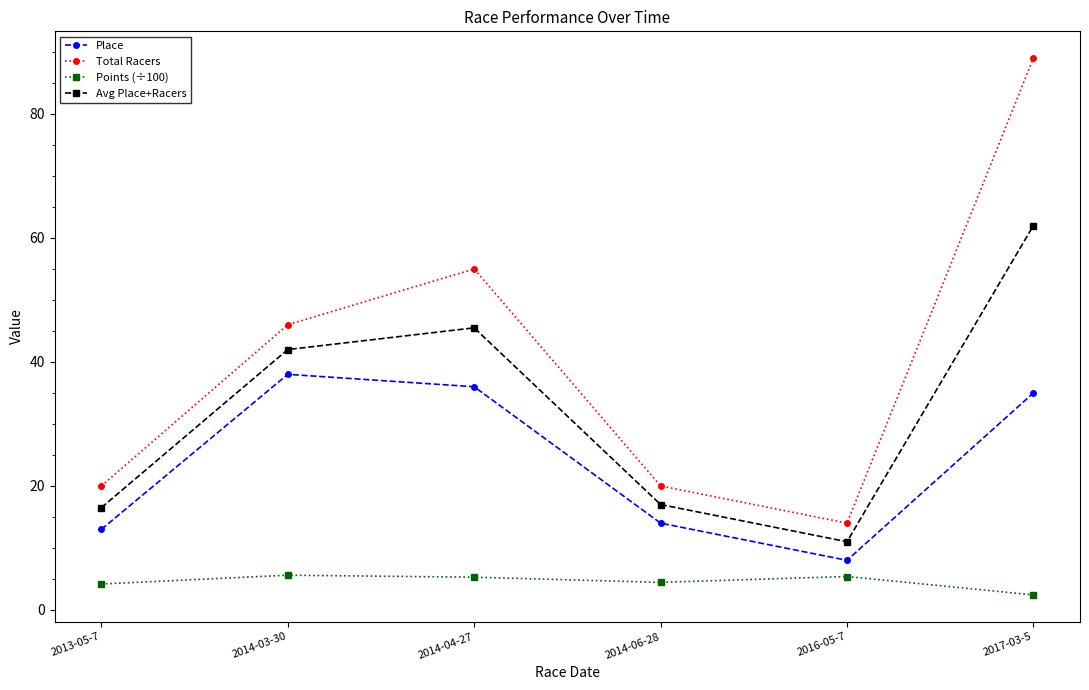

What are all the series names shown in the legend?

Place, Total Racers, Points (÷100), Avg Place+Racers